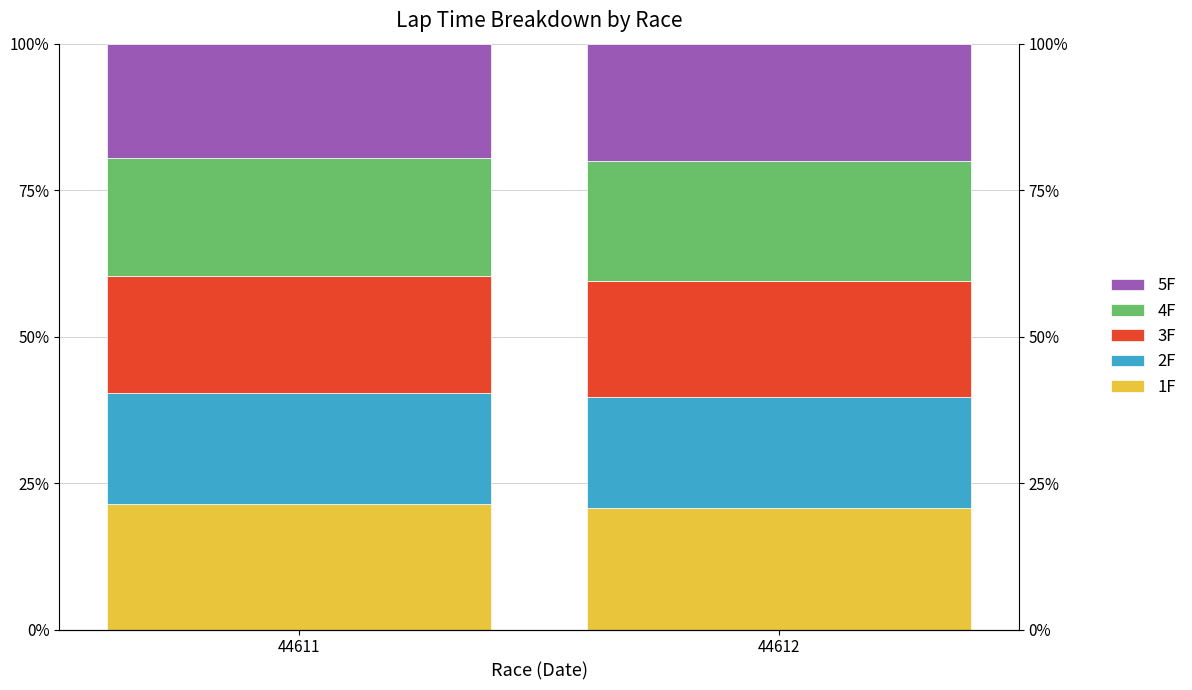

True or false: 2F has a value of 30.0 at 44612.

False